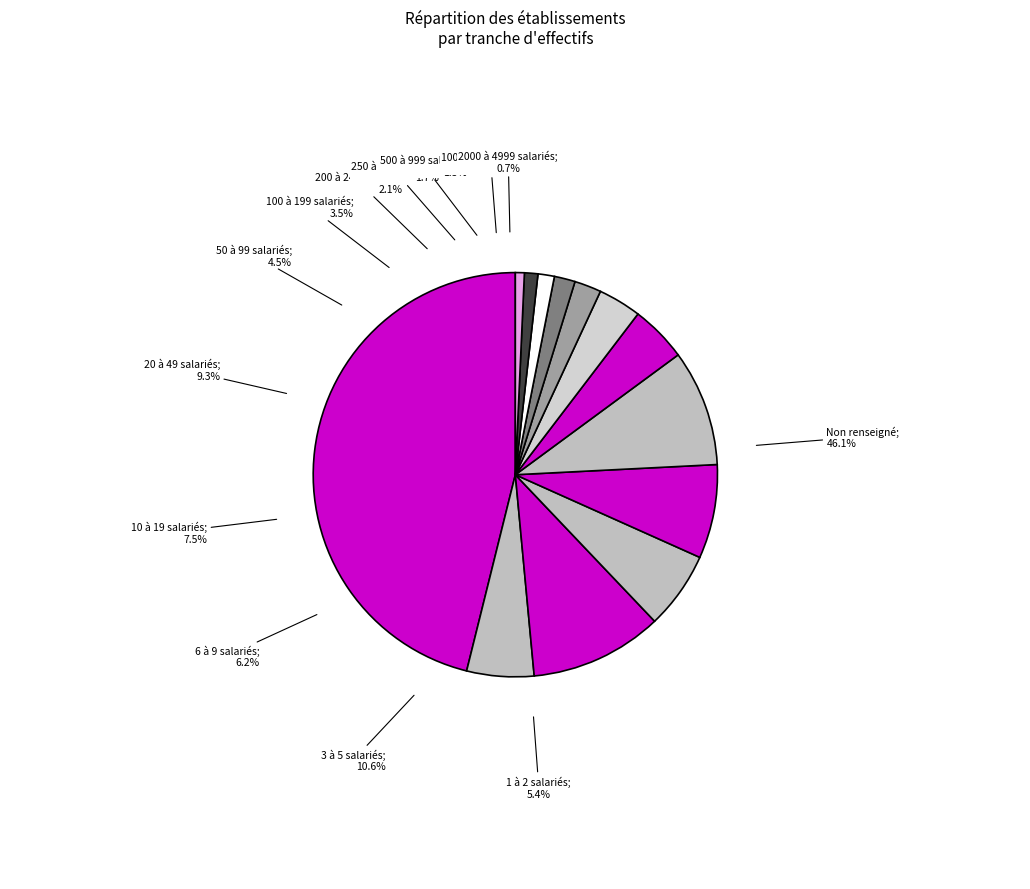

Rank the categories by value from lowest to highest.

51, 42, 41, 32, 31, 22, 21, 01, 03, 11, 12, 02, NN